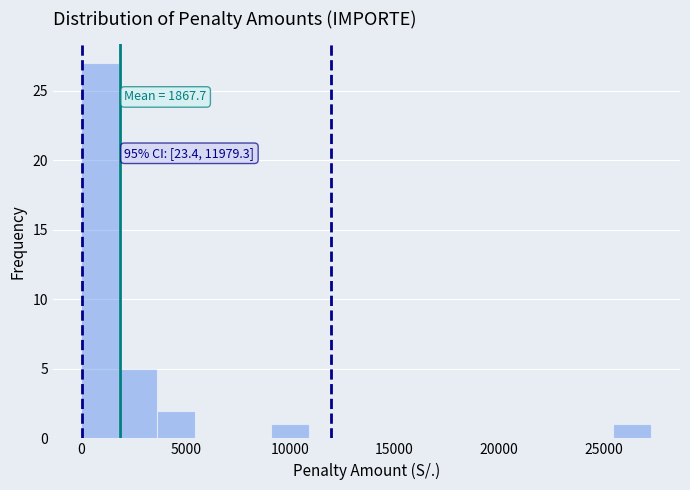

Read against the x-axis, roughly where is the centre of the tallest bar?

1000